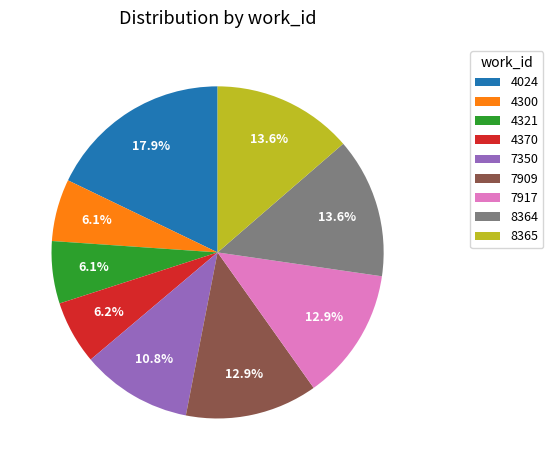

What is the ratio of the value at 8365 to the value at 4321?

2.2